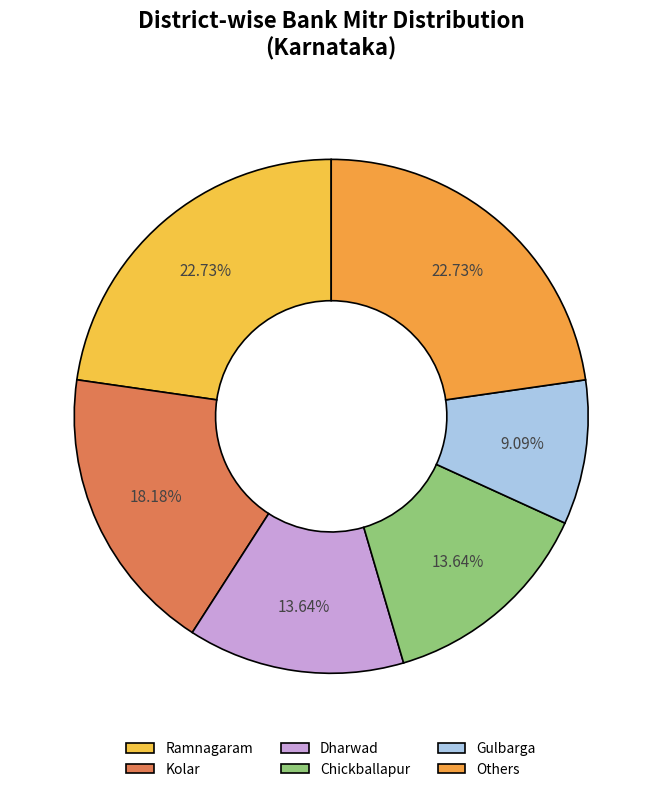

Does Kolar account for over 50% of the chart?

No